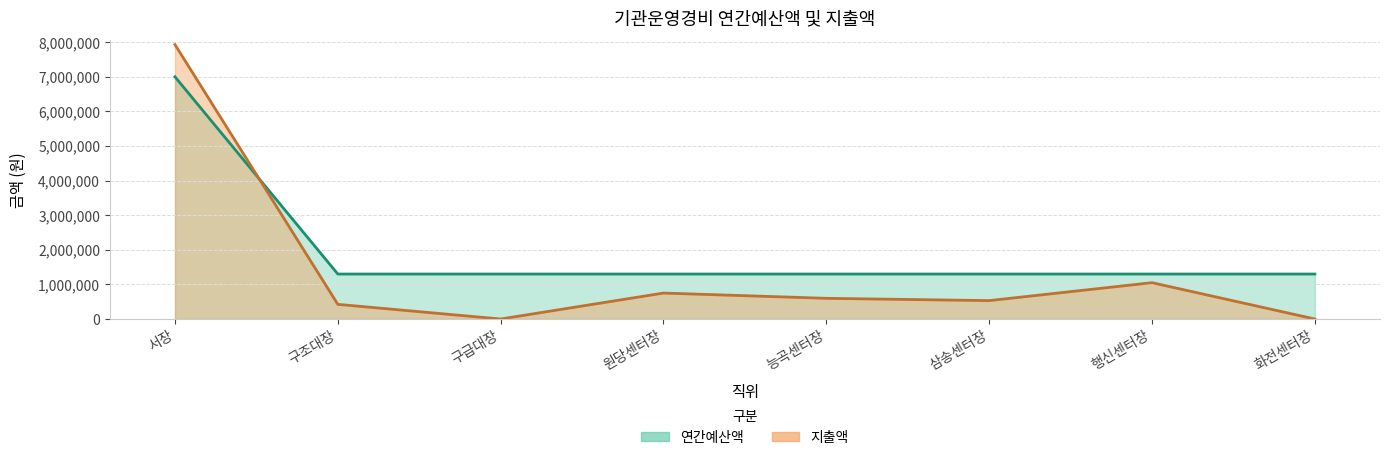

Which series has the largest range (max minus min)?

지출액